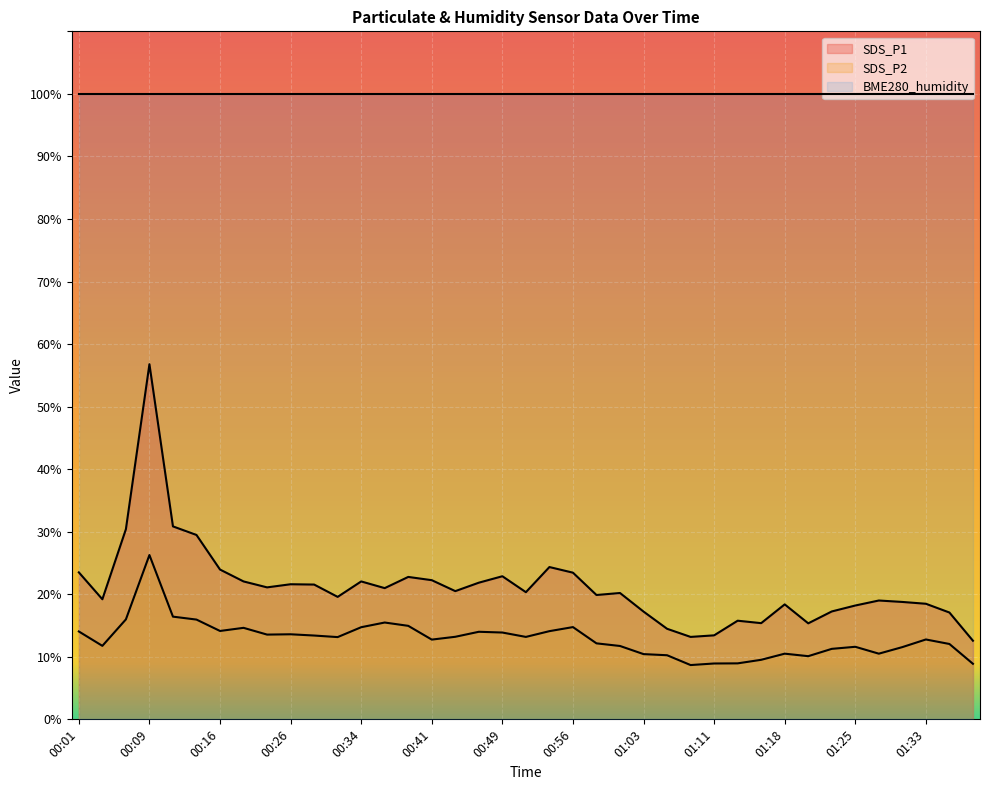

Where does the SDS_P2 series first go above 13?

00:01